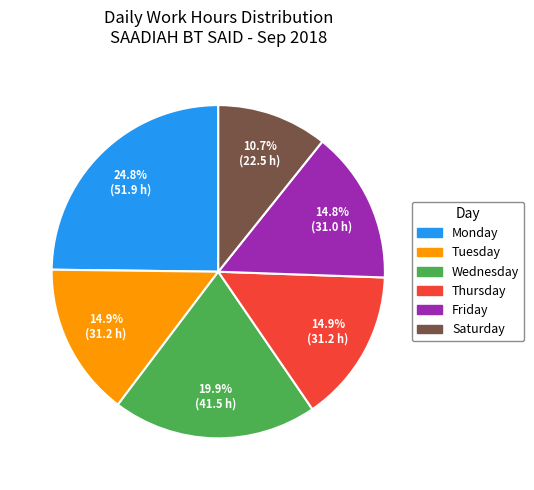

Does any single category account for the majority?

No